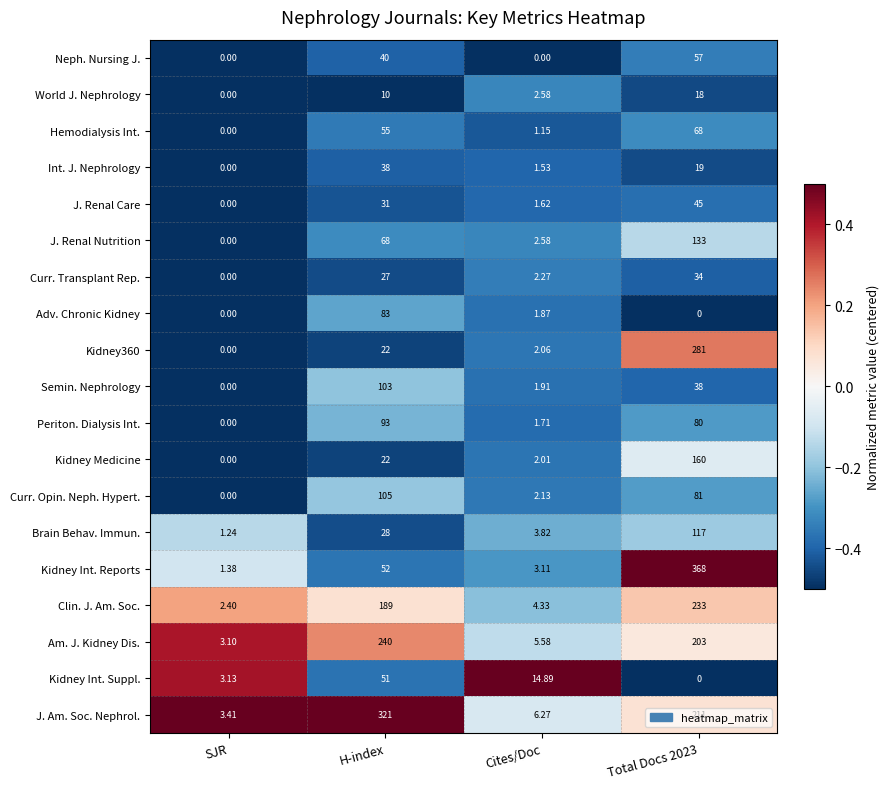

At how many categories does at least one series exceed 0?

4